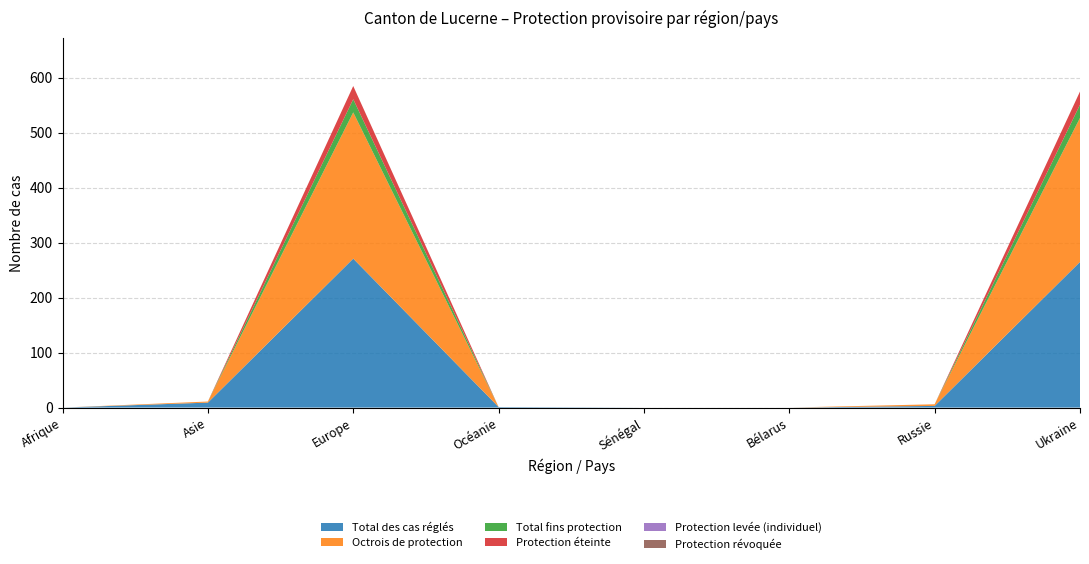

Reading left to right, transcribe all the data shown in this chart.

Total des cas réglés: Afrique=0	Asie=9	Europe=271	Océanie=1	Sénégal=0	Bélarus=0	Russie=3	Ukraine=265
Octrois de protection: Afrique=0	Asie=2	Europe=266	Océanie=0	Sénégal=0	Bélarus=0	Russie=3	Ukraine=262
Total fins protection: Afrique=0	Asie=0	Europe=24	Océanie=0	Sénégal=0	Bélarus=0	Russie=0	Ukraine=24
Protection éteinte: Afrique=0	Asie=0	Europe=24	Océanie=0	Sénégal=0	Bélarus=0	Russie=0	Ukraine=24
Protection levée (individuel): Afrique=0	Asie=0	Europe=0	Océanie=0	Sénégal=0	Bélarus=0	Russie=0	Ukraine=0
Protection révoquée: Afrique=0	Asie=0	Europe=0	Océanie=0	Sénégal=0	Bélarus=0	Russie=0	Ukraine=0